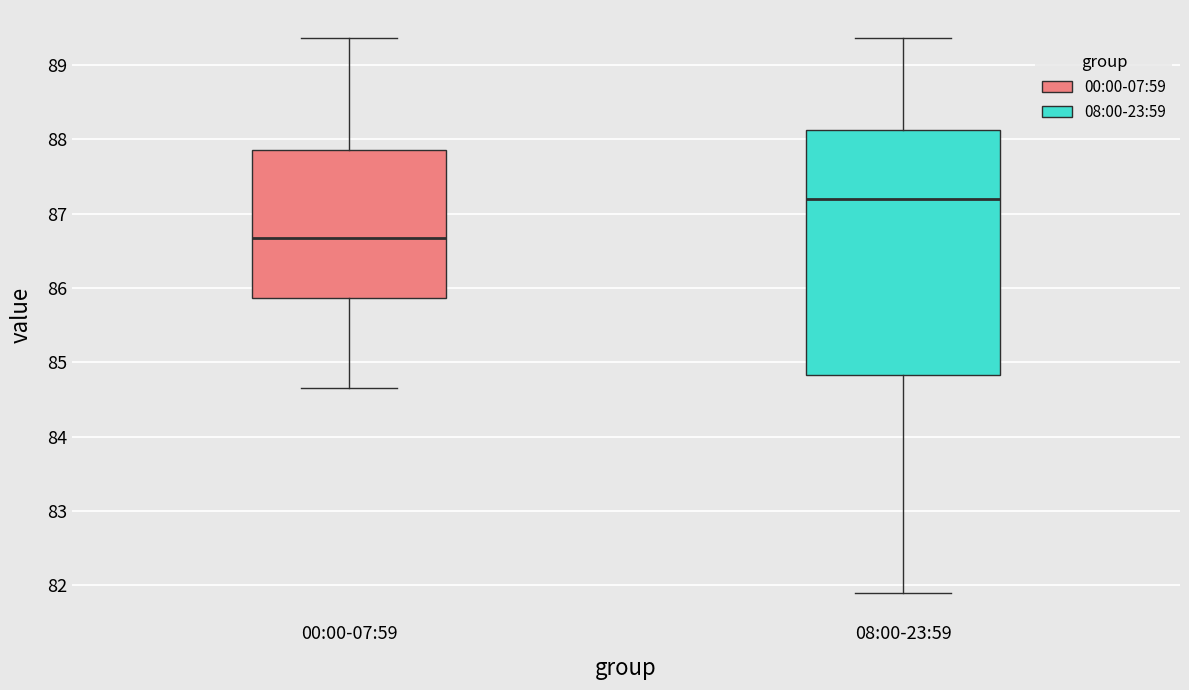

Which box has the highest median line?

08:00-23:59